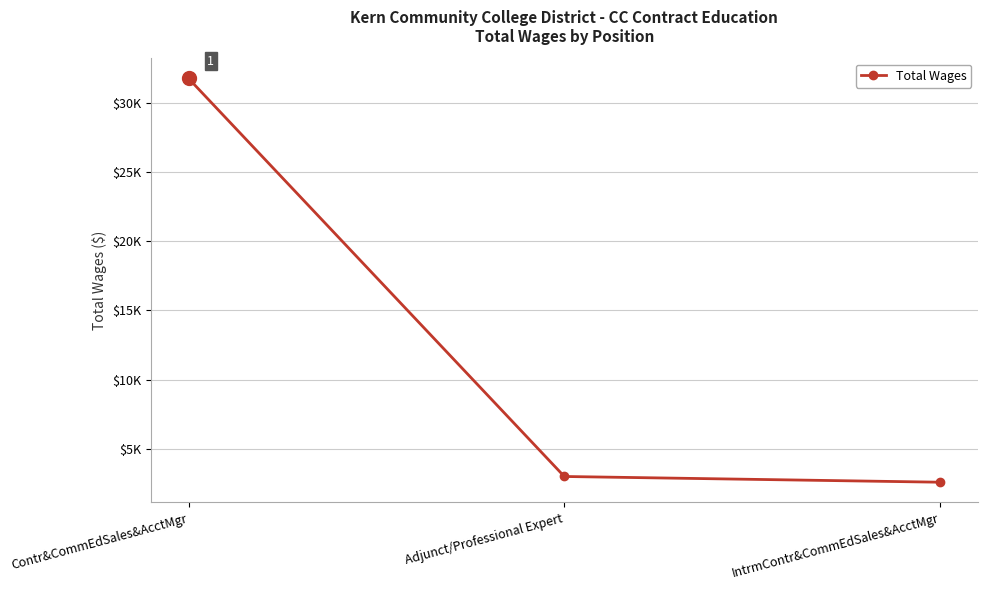

Reading left to right, transcribe all the data shown in this chart.

31769	3000	2586